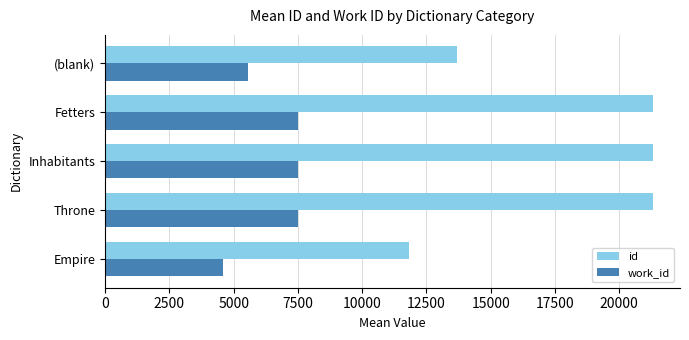

List the series in order of their overall mean, highest first.

id, work_id